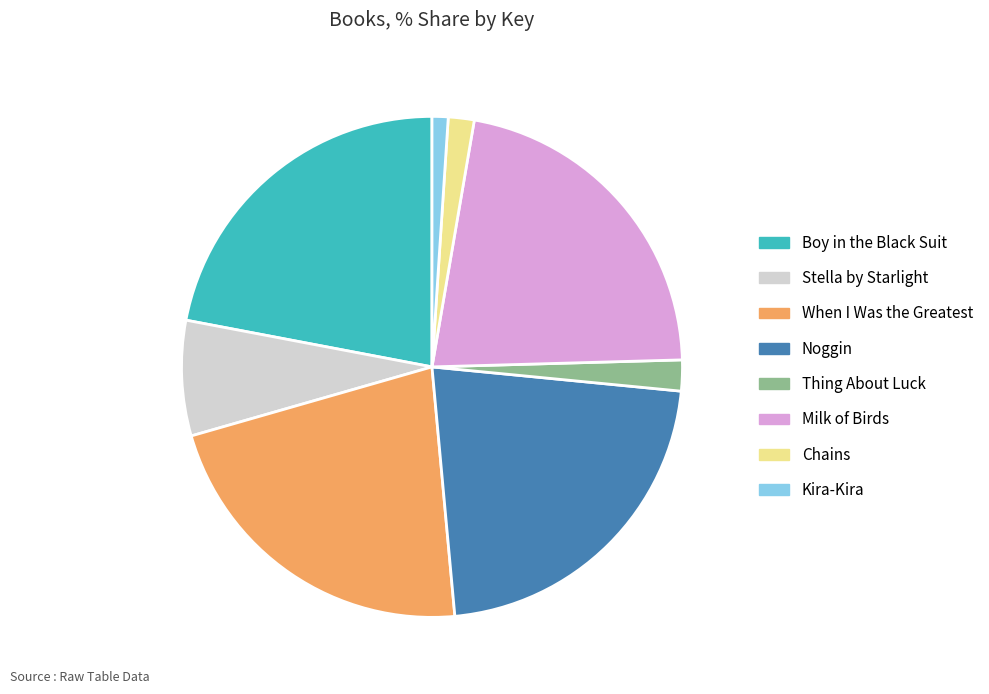

Is the sum of Boy in the Black Suit and When I Was the Greatest greater than half?

No